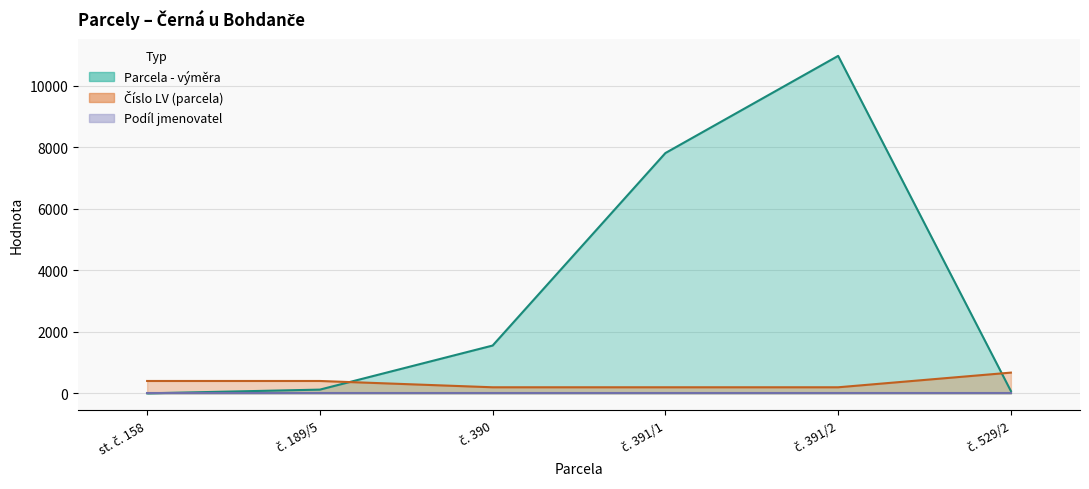

Is the value of Parcela - výměra at č. 390 greater than the value of Číslo LV (parcela) at č. 529/2?

Yes